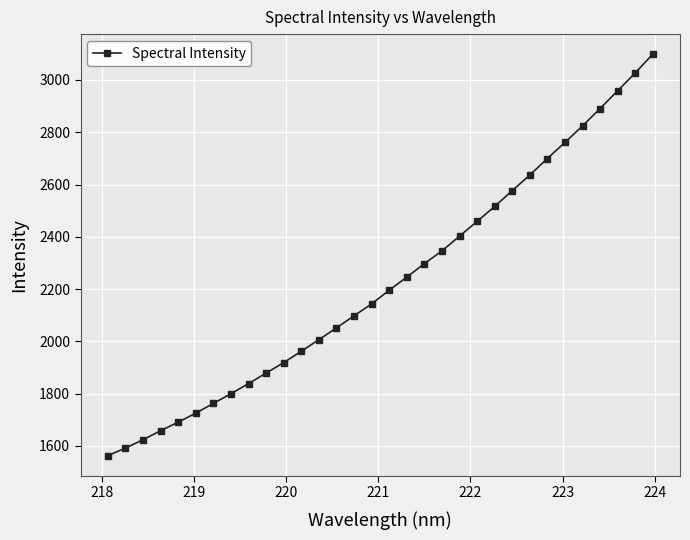

What is the average value?

2226.5